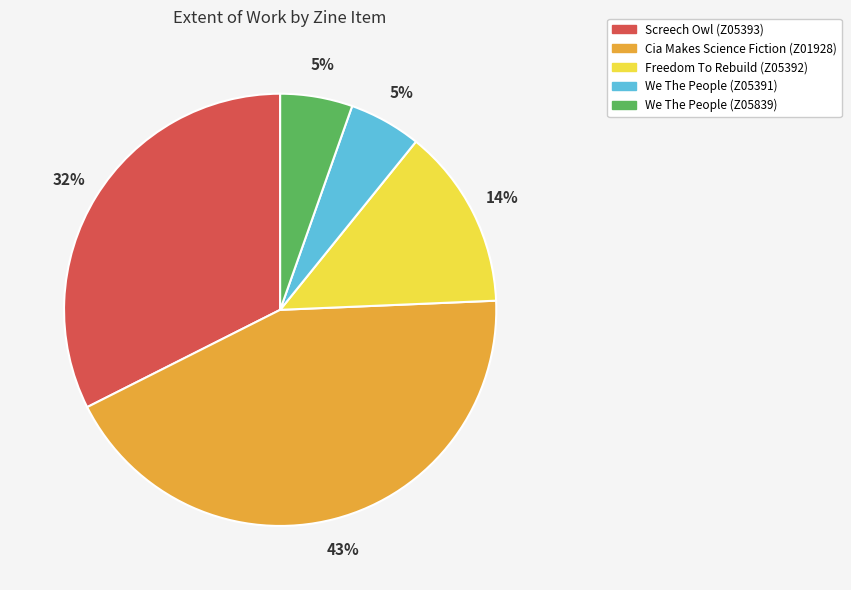

To the nearest percent, what percentage of the pie is Freedom To Rebuild (Z05392)?

14%